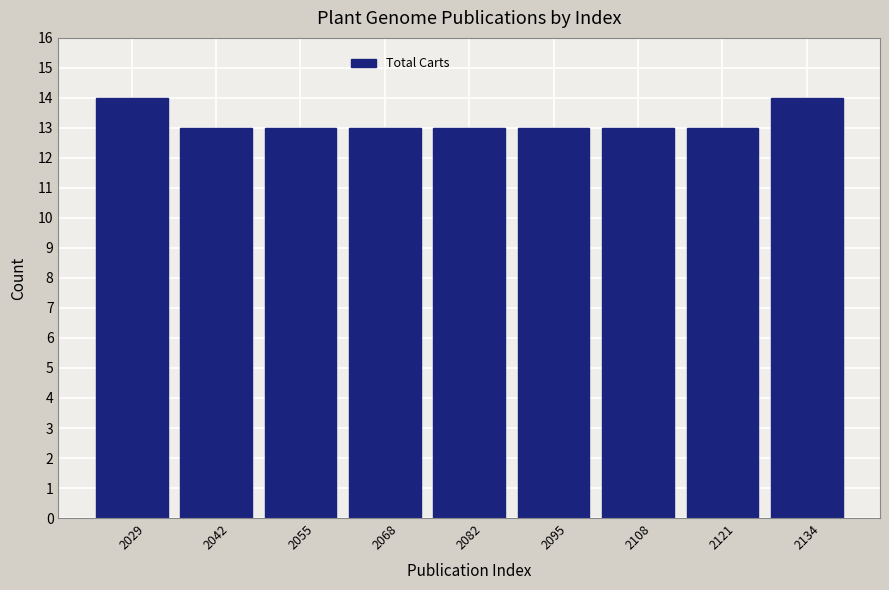

Reading left to right, list every bar in this chart as the range it spans on the x-axis followed by its height. Neither the bar edges nor the heights are printed on the chart, so give them approximately, as read against the axes.

2024 to 2036: 14
2036 to 2050: 13
2050 to 2062: 13
2062 to 2076: 13
2076 to 2088: 13
2088 to 2102: 13
2102 to 2114: 13
2114 to 2128: 13
2128 to 2142: 14